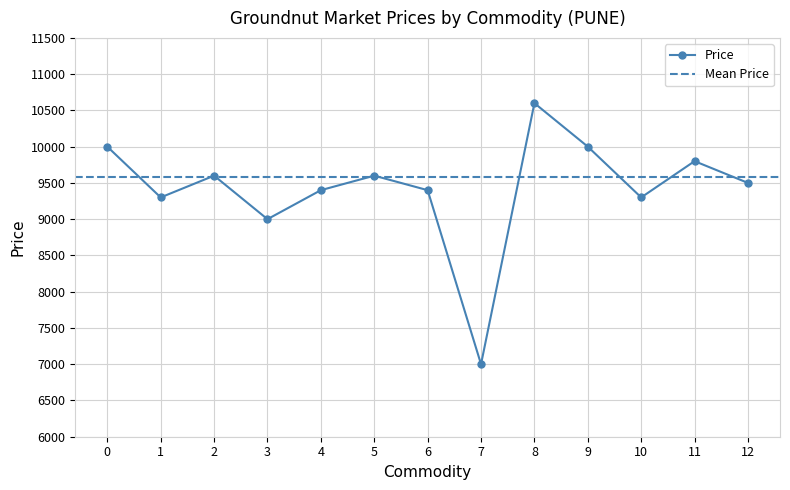

How many points are lower than both their immediate neighbors (excluding endpoints)?

4